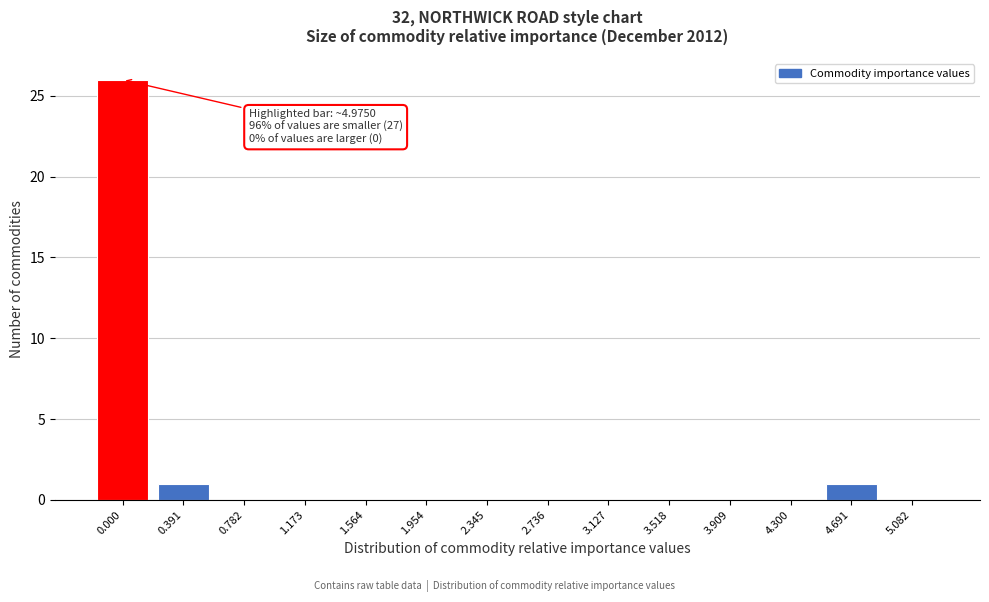

Reading left to right, extract all data points from this chart.

0.000=26	0.391=1	0.782=0	1.173=0	1.564=0	1.954=0	2.345=0	2.736=0	3.127=0	3.518=0	3.909=0	4.300=0	4.691=1	5.082=0